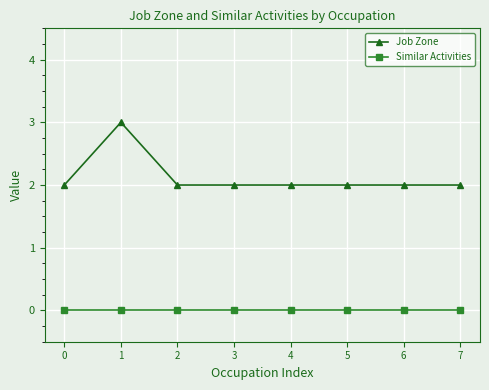

List the series in order of their peak value, lowest first.

Similar Activities, Job Zone